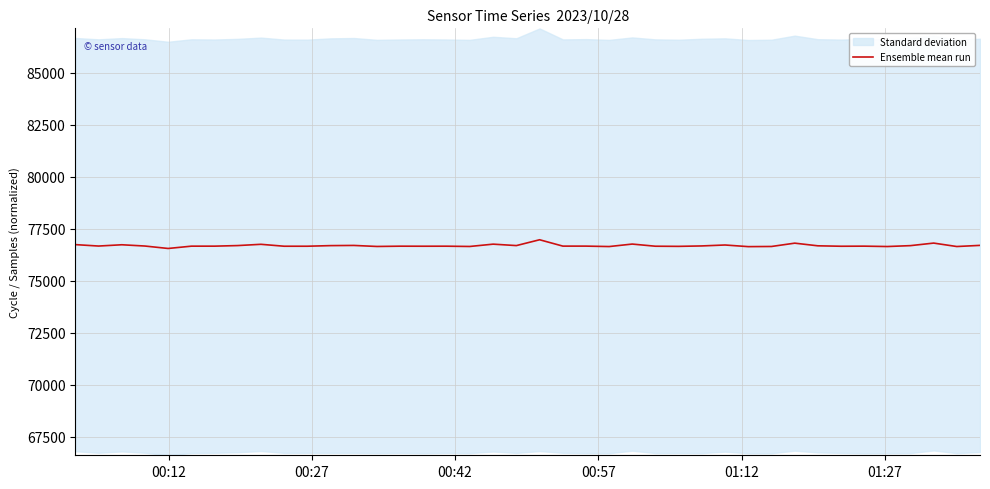

What is the lowest value of the Ensemble mean run series?

76551.9